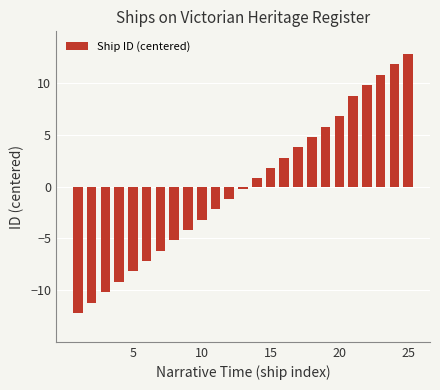

What is the smallest value displayed?

-12.2